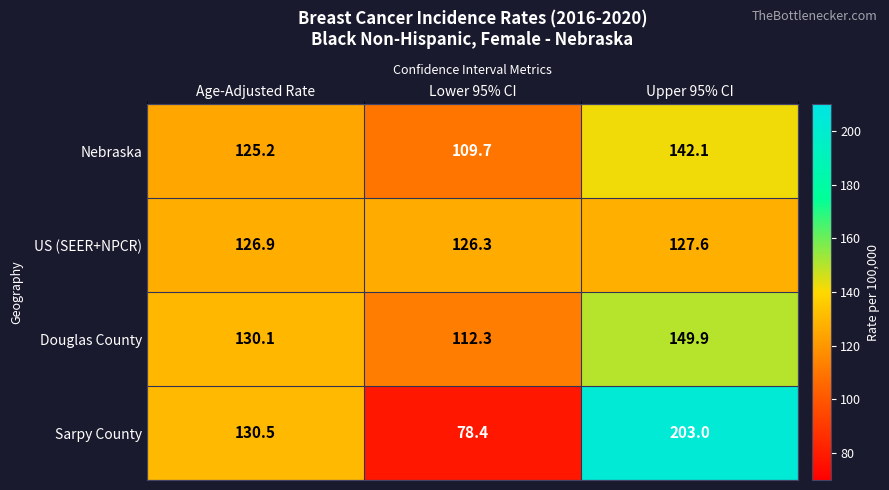

Reading left to right, list all the values displayed in this chart.

Nebraska: 125.2	109.7	142.1
US (SEER+NPCR): 126.9	126.3	127.6
Douglas County: 130.1	112.3	149.9
Sarpy County: 130.5	78.4	203.0